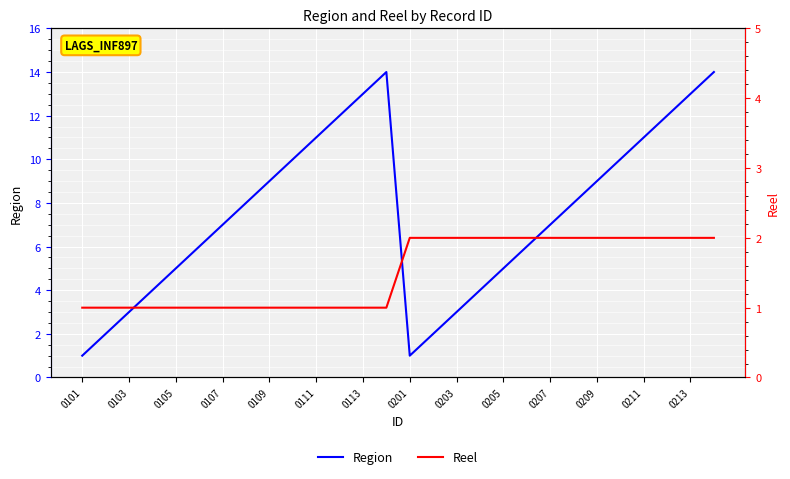

What is the average value of the Region series?

8